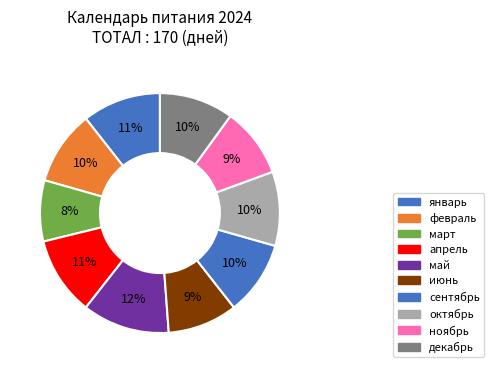

Does any single category account for the majority?

No